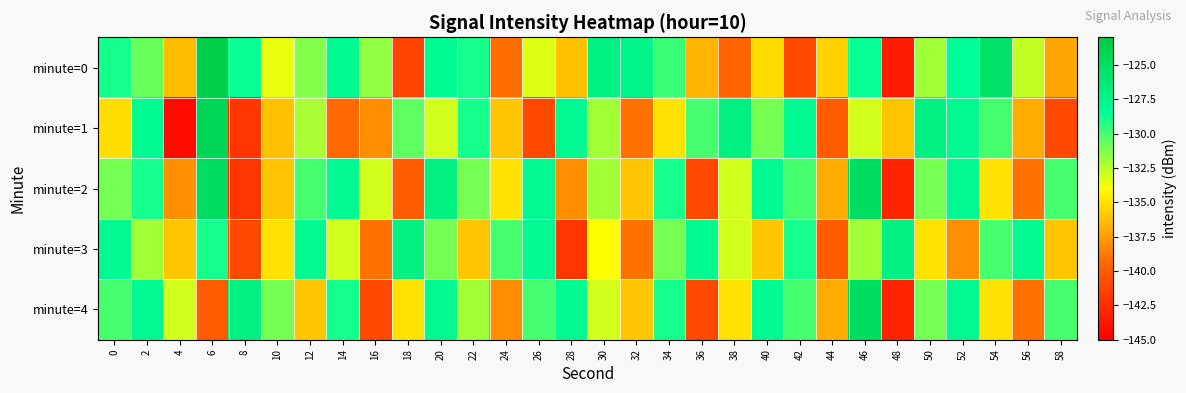

What is the difference between the highest and lowest values at 28?

14.0